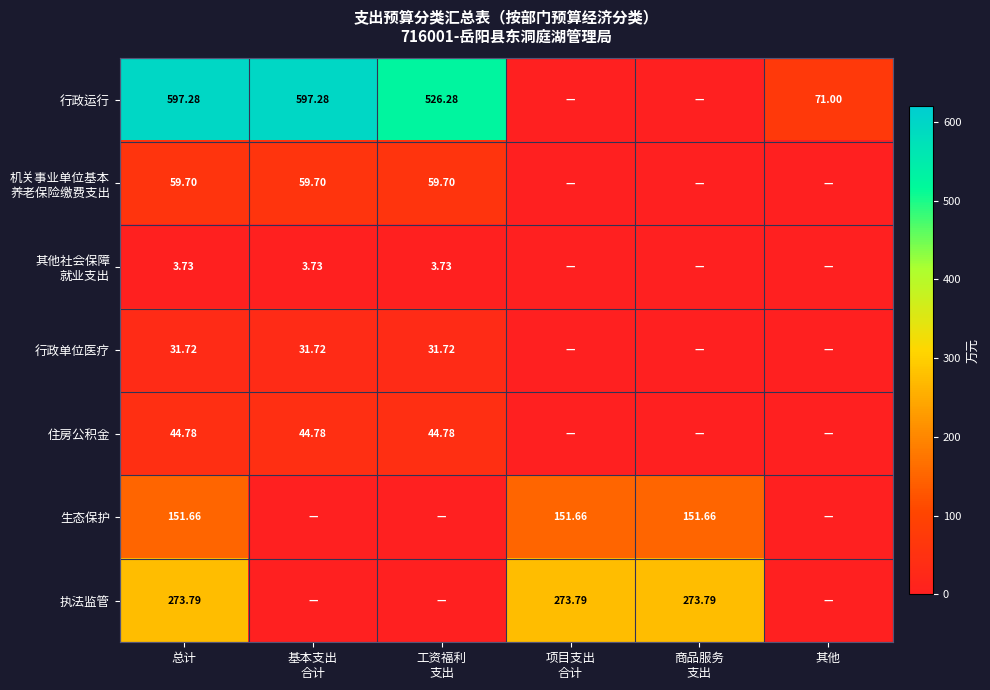

Rank the series by their maximum value, from highest to lowest.

行政运行, 执法监管, 生态保护, 机关事业单位基本 养老保险缴费支出, 住房公积金, 行政单位医疗, 其他社会保障 就业支出